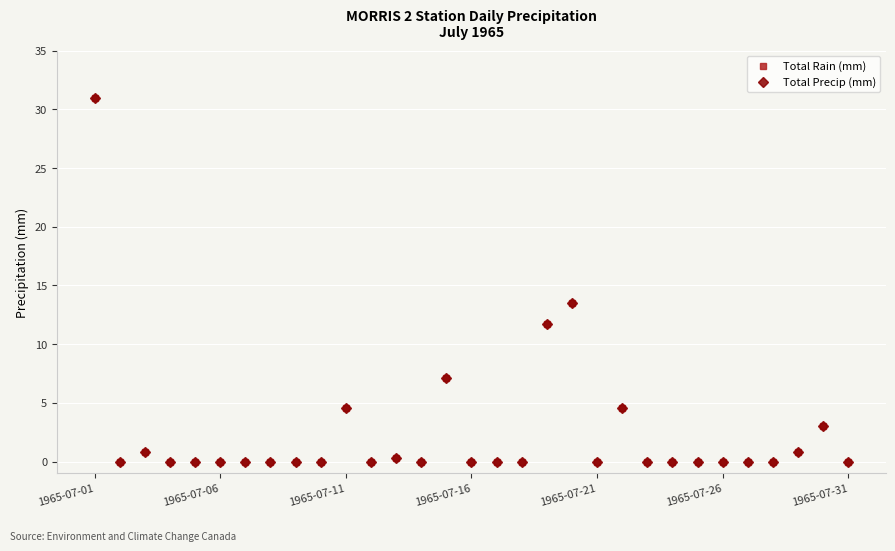

Reading left to right, what are all the values shown in this chart?

Total Rain (mm): 31.0	0.0	0.8	0.0	0.0	0.0	0.0	0.0	0.0	0.0	4.6	0.0	0.3	0.0	7.1	0.0	0.0	0.0	11.7	13.5	0.0	4.6	0.0	0.0	0.0	0.0	0.0	0.0	0.8	3.0	0.0
Total Precip (mm): 31.0	0.0	0.8	0.0	0.0	0.0	0.0	0.0	0.0	0.0	4.6	0.0	0.3	0.0	7.1	0.0	0.0	0.0	11.7	13.5	0.0	4.6	0.0	0.0	0.0	0.0	0.0	0.0	0.8	3.0	0.0